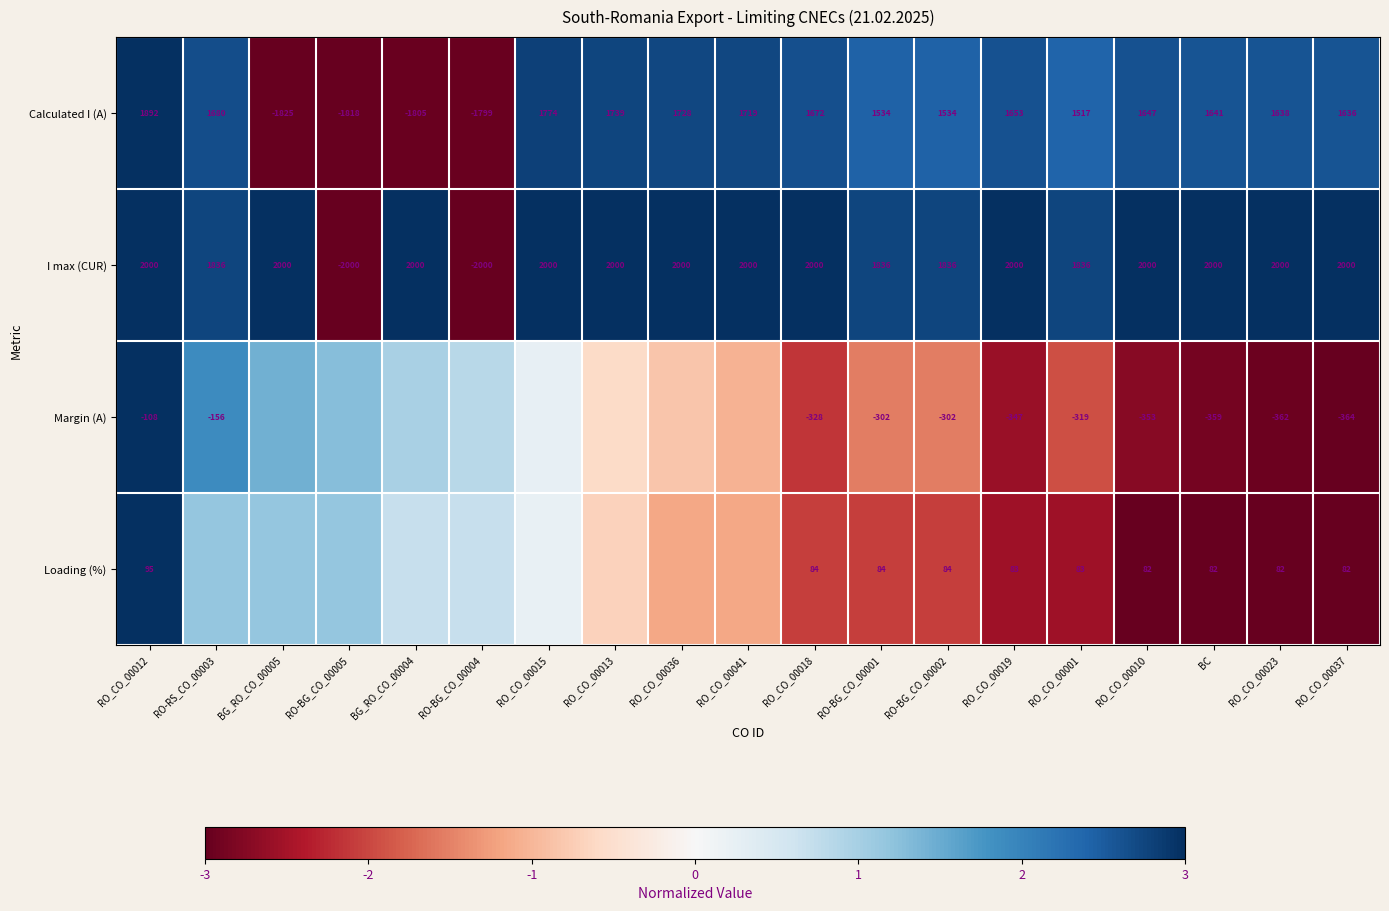

Which category has the lowest value across all series?

BG_RO_CO_00005